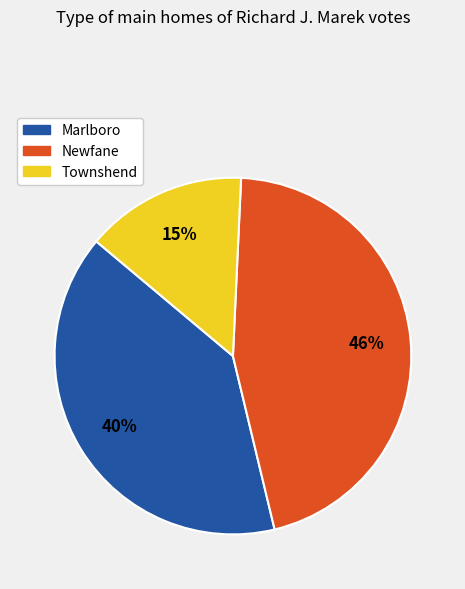

Combined, do Townshend and Marlboro account for over 50%?

Yes